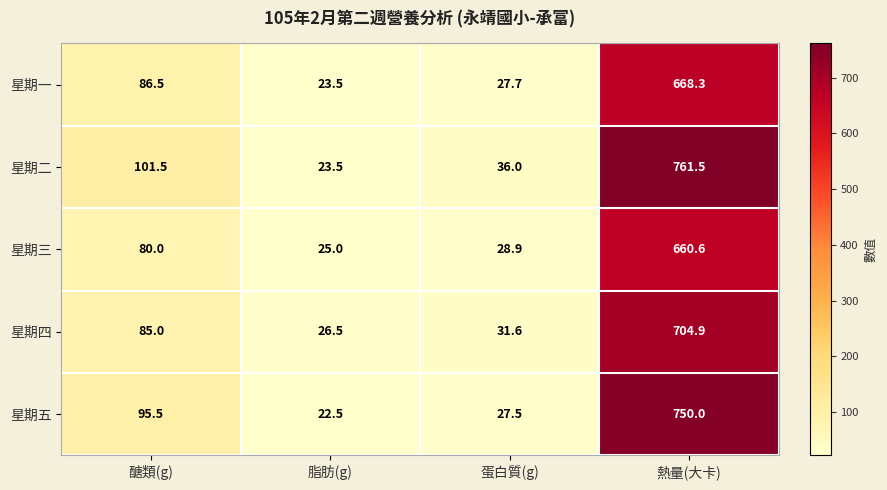

What is the spread (max minus min) of values at 蛋白質(g)?

8.5